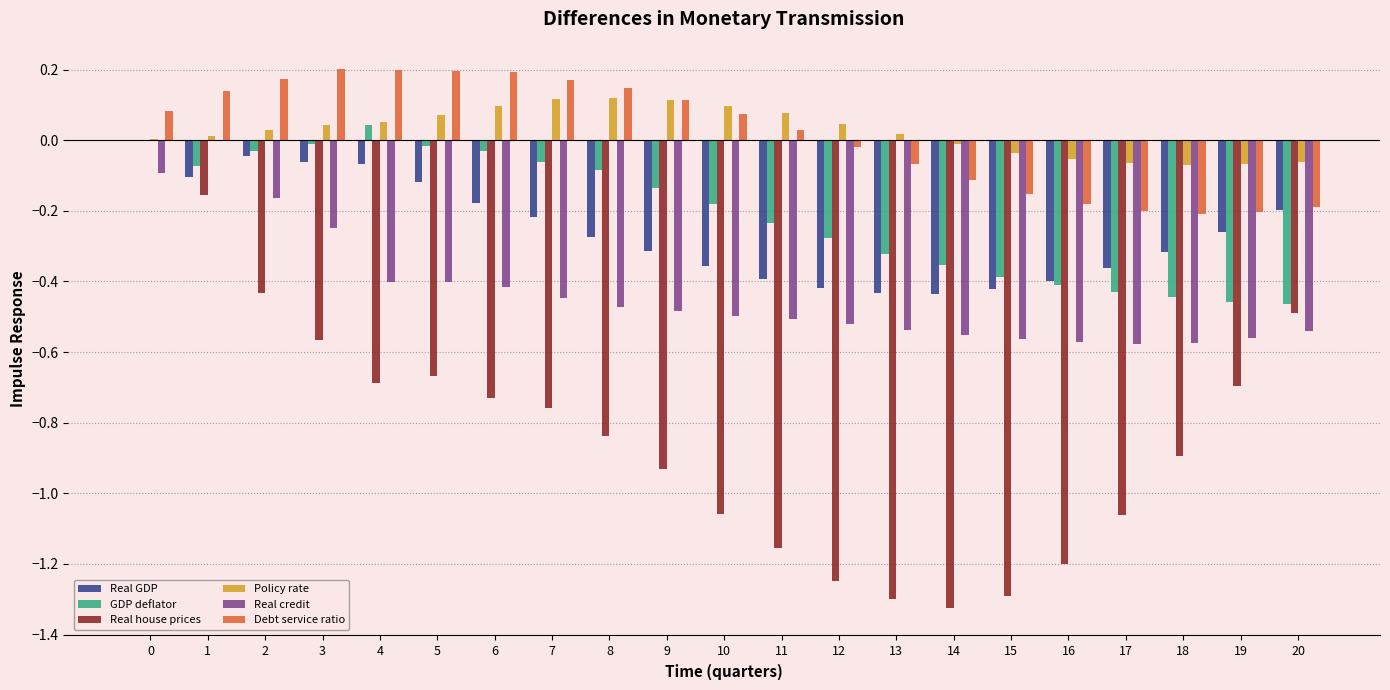

Is the value of Real GDP at 5 greater than the value of GDP deflator at 0?

No